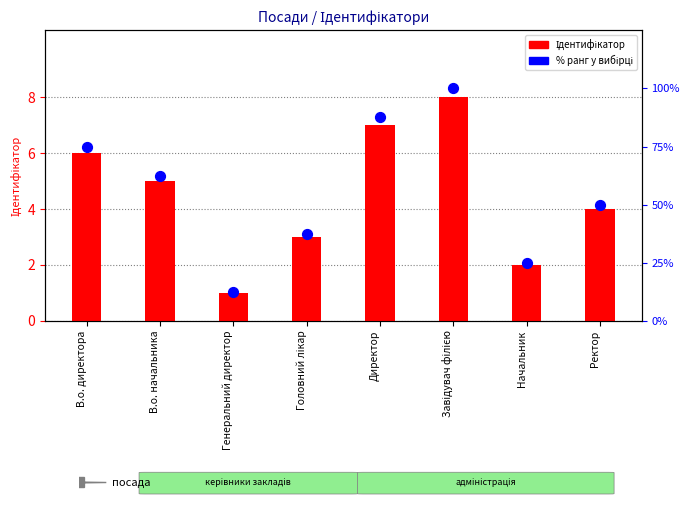

What are all the series names shown in the legend?

Ідентифікатор, % ранг у вибірці